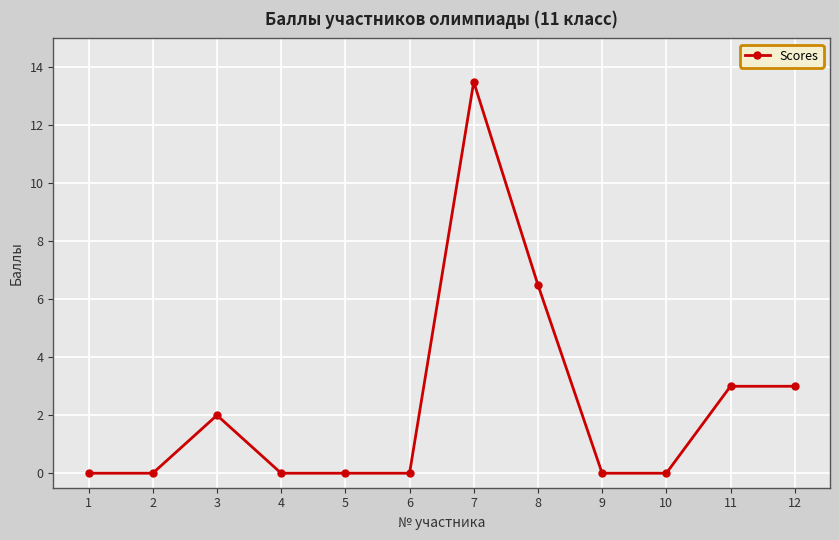

Reading left to right, what are all the values shown in this chart?

1=0.0	2=0.0	3=2.0	4=0.0	5=0.0	6=0.0	7=13.5	8=6.5	9=0.0	10=0.0	11=3.0	12=3.0